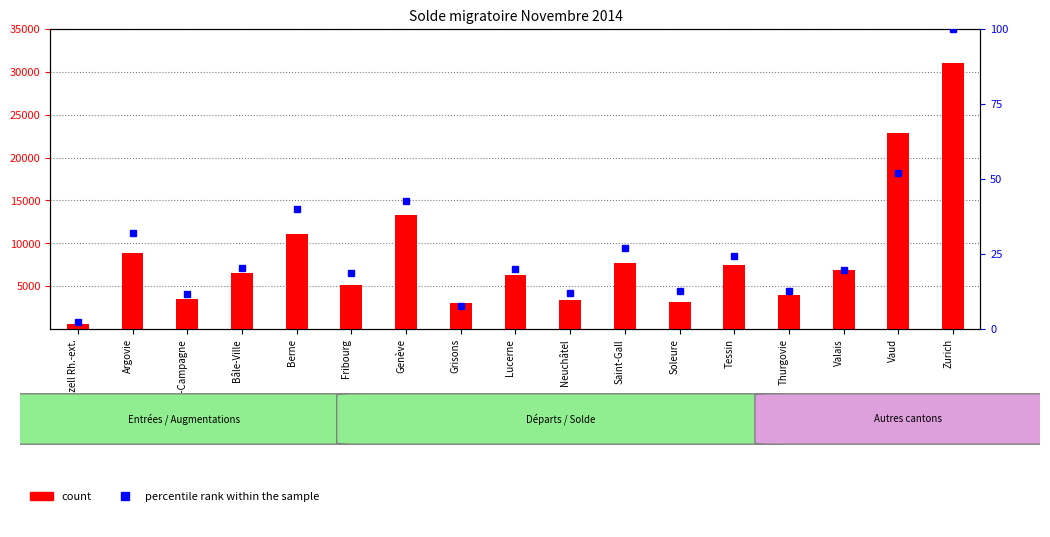

List the labels in order of count value, largest first.

Zurich, Vaud, Genève, Berne, Argovie, Saint-Gall, Tessin, Valais, Bâle-Ville, Lucerne, Fribourg, Thurgovie, Bâle-Campagne, Neuchâtel, Soleure, Grisons, Appenzell Rh.-ext.